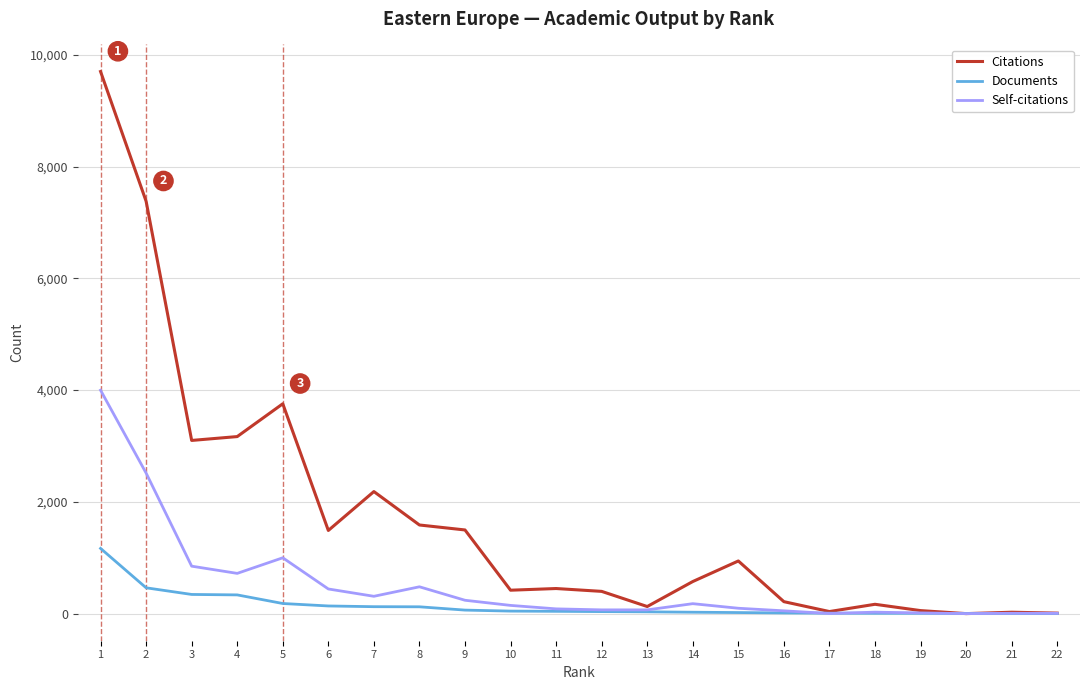

Count the number of data series in this chart.

3